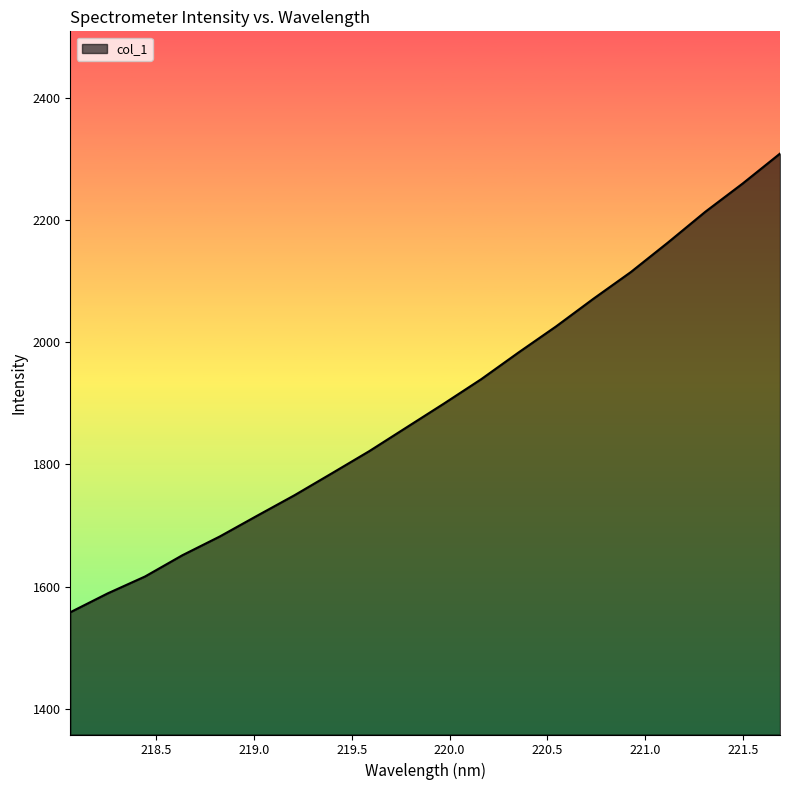

What is the difference between the maximum and minimum values?

750.4